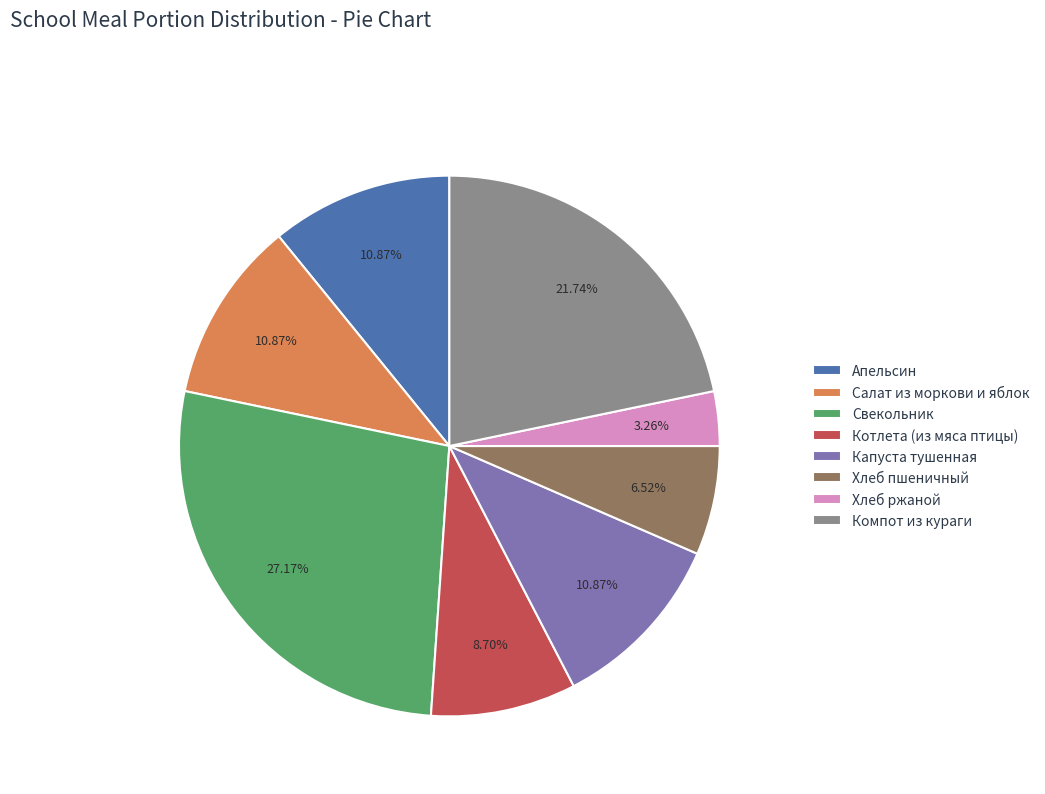

To the nearest percent, what is the difference between the largest and smallest slice percentages?

24%